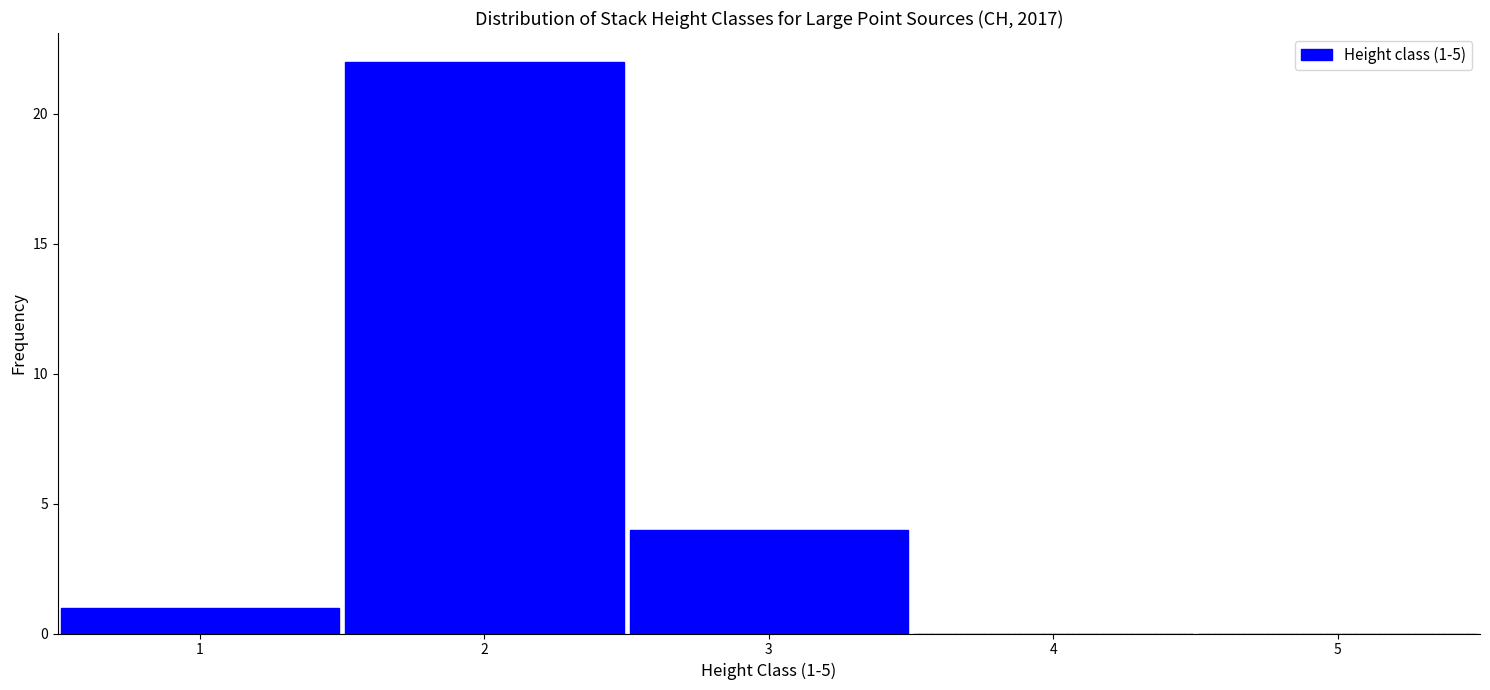

Over which range of the x-axis is the bar tallest?

1.5 to 2.5